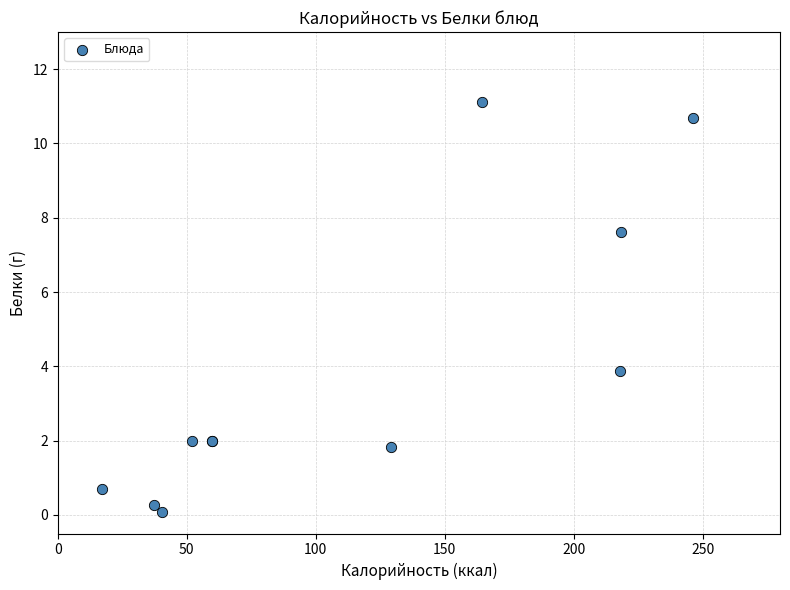

What Y value in the scatter plot is closest to 5?

3.9